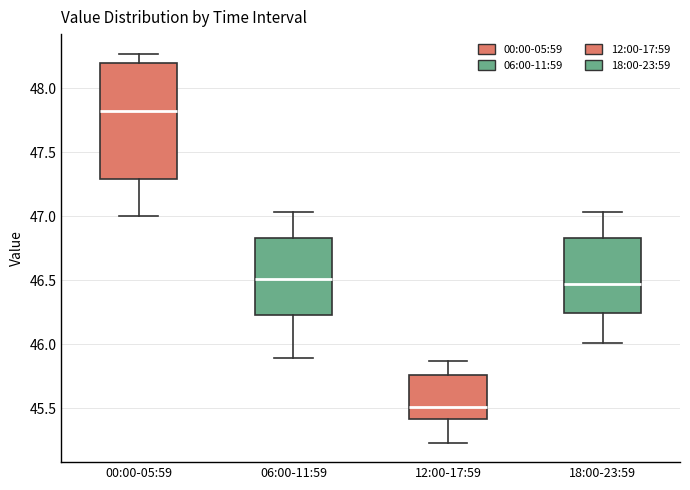

Reading left to right, transcribe this box plot: for each box, give where its median line is, the range the box spans, and where its two whiskers end, as read against the y-axis. The values are not printed on the chart, so give them approximately, as read against the axis.

00:00-05:59: median 47.85, box 47.30 to 48.20, whiskers 47.00 to 48.25
06:00-11:59: median 46.50, box 46.25 to 46.85, whiskers 45.90 to 47.05
12:00-17:59: median 45.50, box 45.40 to 45.75, whiskers 45.25 to 45.85
18:00-23:59: median 46.45, box 46.25 to 46.85, whiskers 46.00 to 47.05